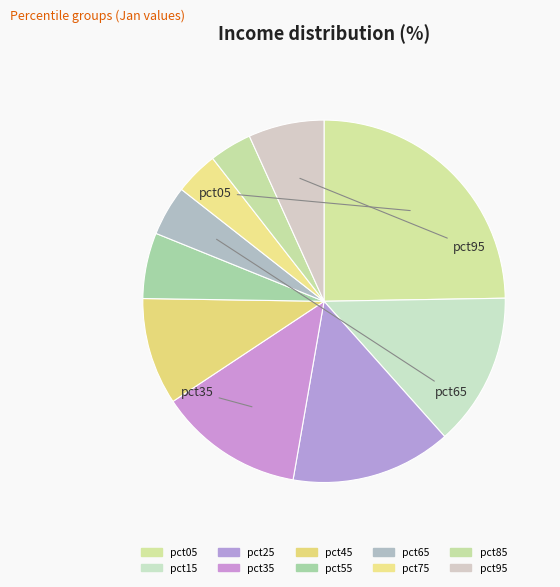

How much of the chart is everything except pct85?

96.2%